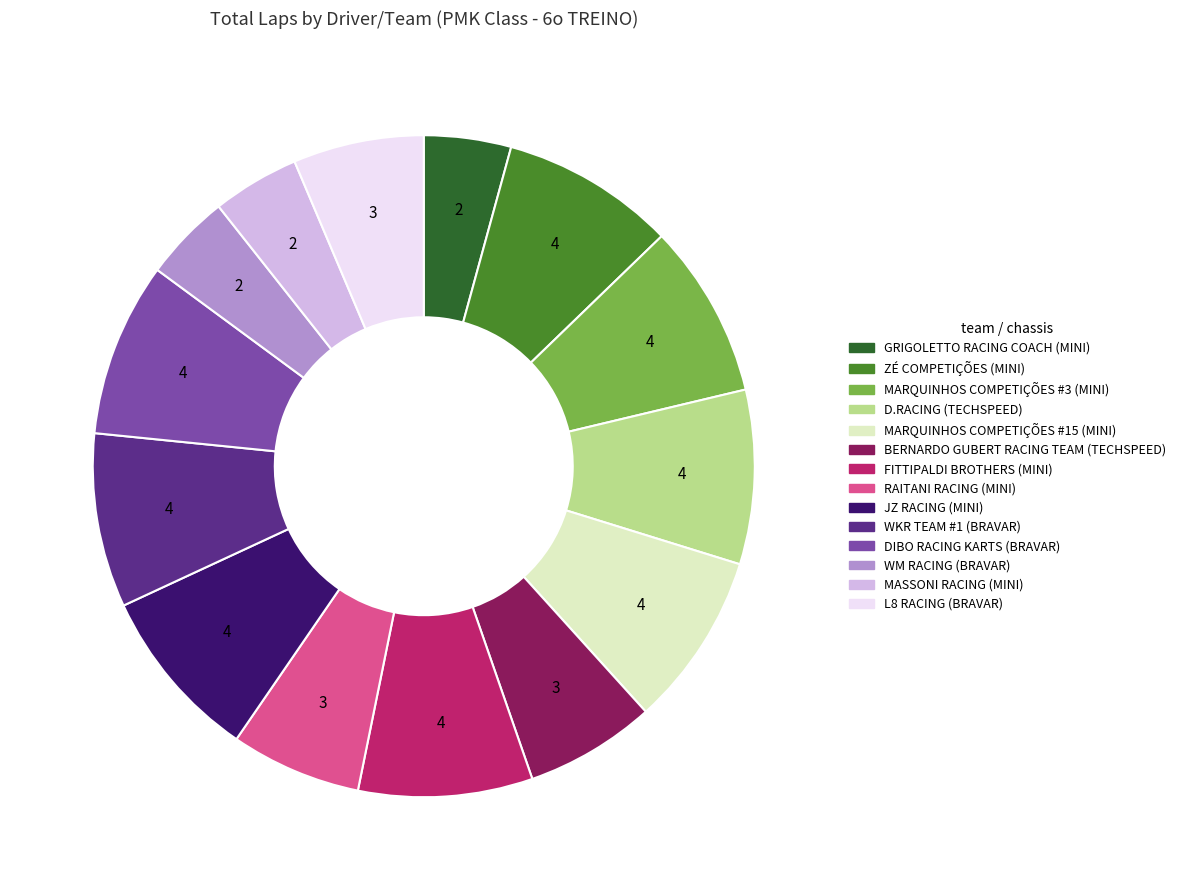

Does any single category account for the majority?

No